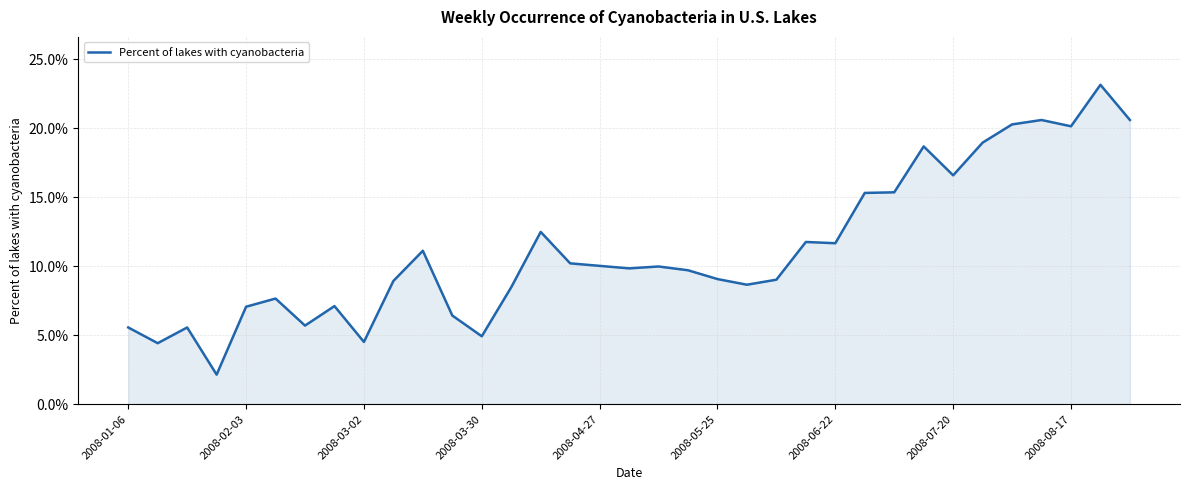

What is the minimum value shown in the chart?

2.1